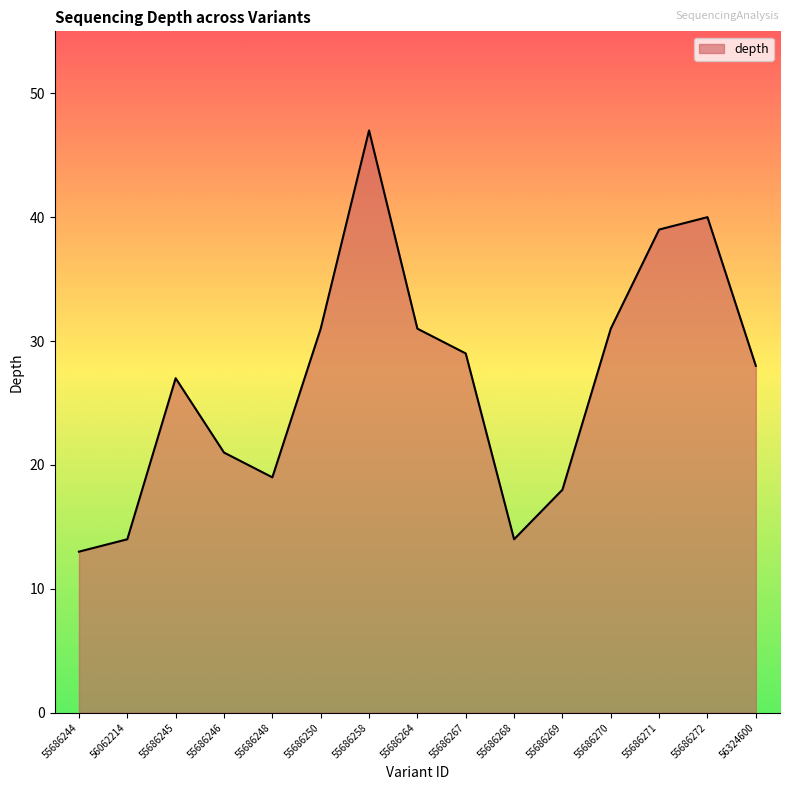

Where is the first local maximum?

55686245